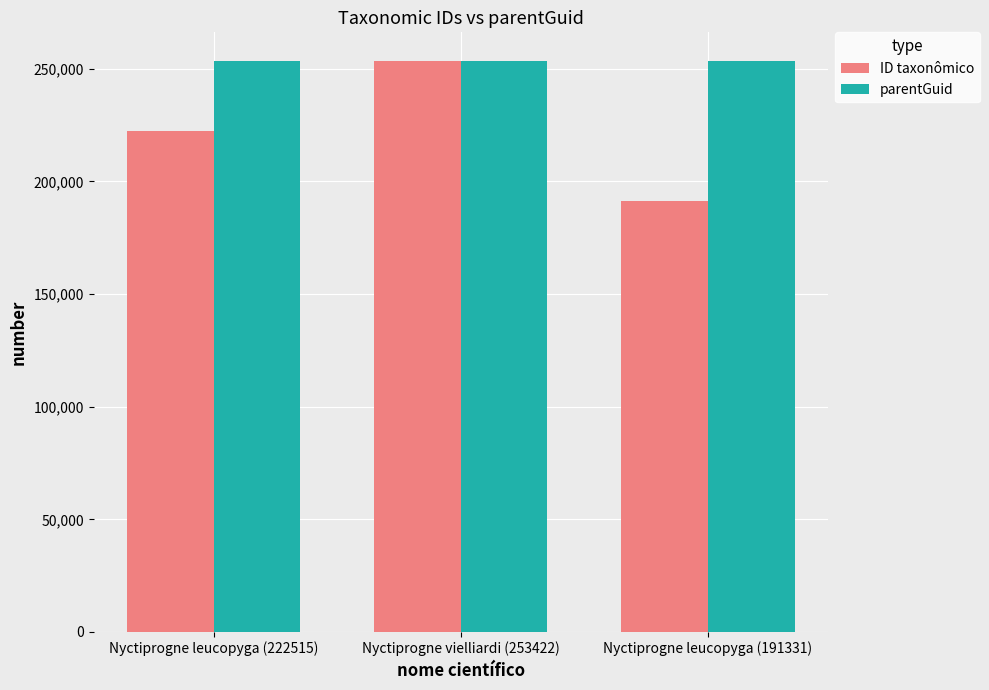

Between Nyctiprogne vielliardi (253422) and Nyctiprogne leucopyga (191331), which series saw the biggest shift?

ID taxonômico